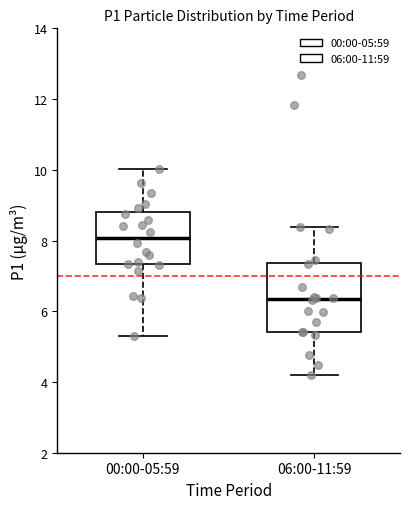

Reading left to right, read every box against the y-axis: the position of its median line, the range the box covers, and the ends of its whiskers. The values are not printed on the chart, so give them approximately, as read against the axis.

00:00-05:59: median 8.0, box 7.4 to 8.8, whiskers 5.4 to 10.0
06:00-11:59: median 6.4, box 5.4 to 7.4, whiskers 4.2 to 8.4